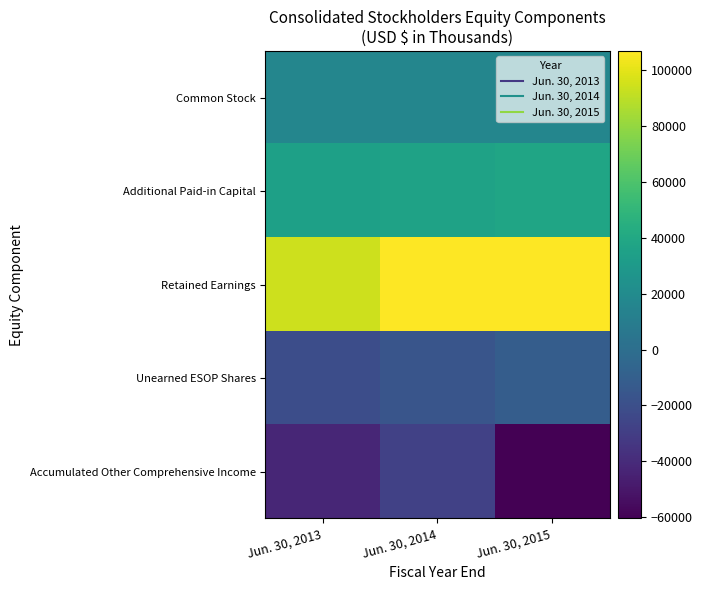

At Jun. 30, 2014, list the series in order from largest to smallest.

Retained Earnings, Additional Paid-in Capital, Common Stock, Unearned ESOP Shares, Accumulated Other Comprehensive Income